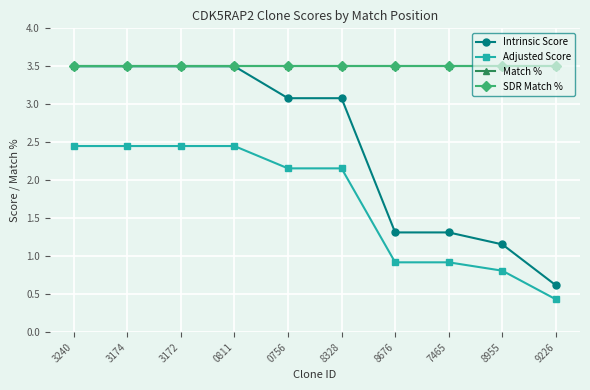

Reading left to right, what are all the values shown in this chart?

Intrinsic Score: 3240=3.5	3174=3.5	3172=3.5	0811=3.5	0756=3.1	8328=3.1	8676=1.3	7465=1.3	8955=1.2	9226=0.6
Adjusted Score: 3240=2.4	3174=2.4	3172=2.4	0811=2.4	0756=2.2	8328=2.2	8676=0.9	7465=0.9	8955=0.8	9226=0.4
Match %: 3240=3.5	3174=3.5	3172=3.5	0811=3.5	0756=3.5	8328=3.5	8676=3.5	7465=3.5	8955=3.5	9226=3.5
SDR Match %: 3240=3.5	3174=3.5	3172=3.5	0811=3.5	0756=3.5	8328=3.5	8676=3.5	7465=3.5	8955=3.5	9226=3.5